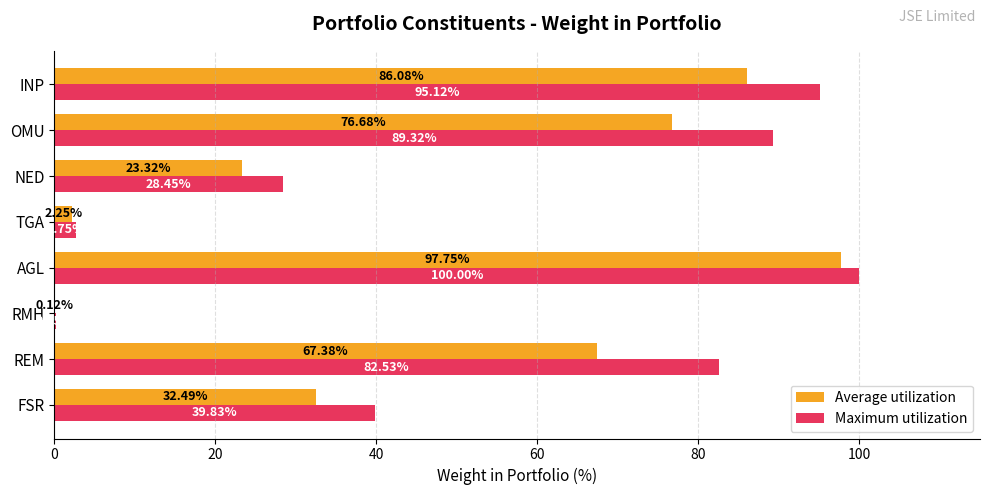

Which series has the largest total across all categories?

Maximum utilization